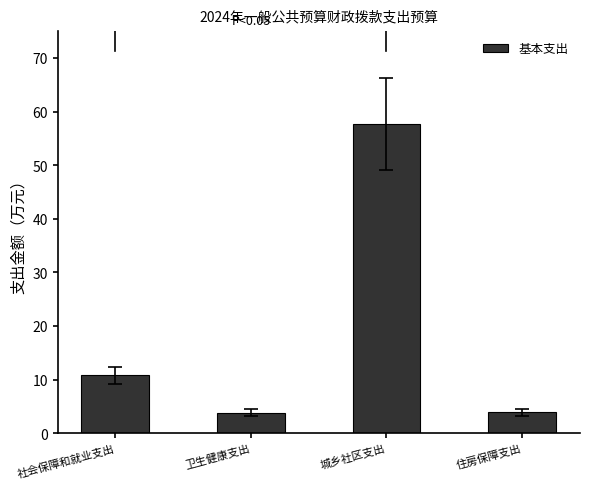

Is it true that the value at 社会保障和就业支出 is 7.4?

False